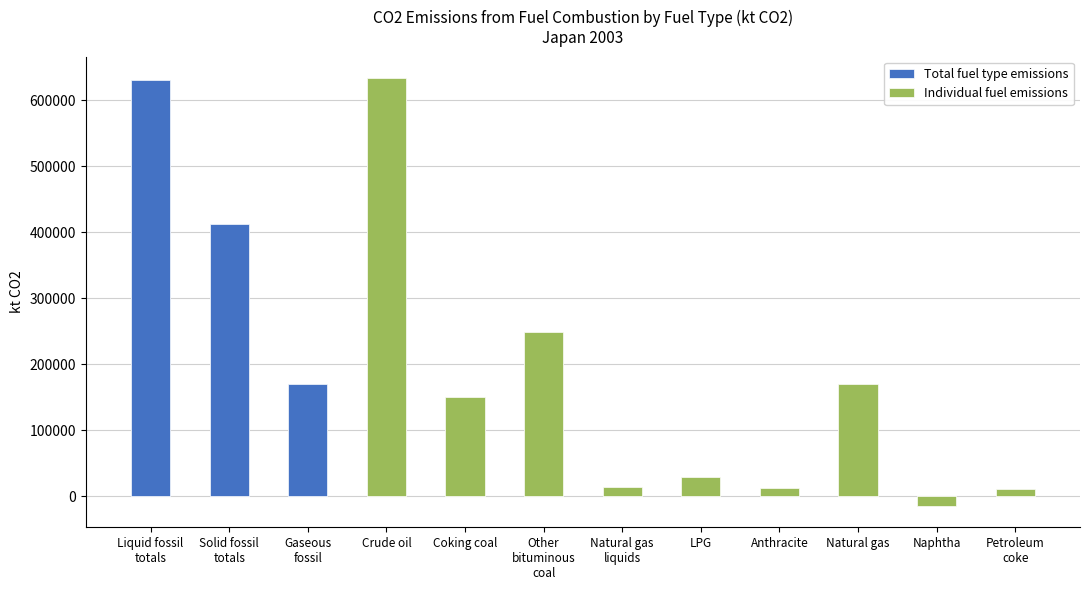

What is the difference between the maximum and minimum values?

647716.8